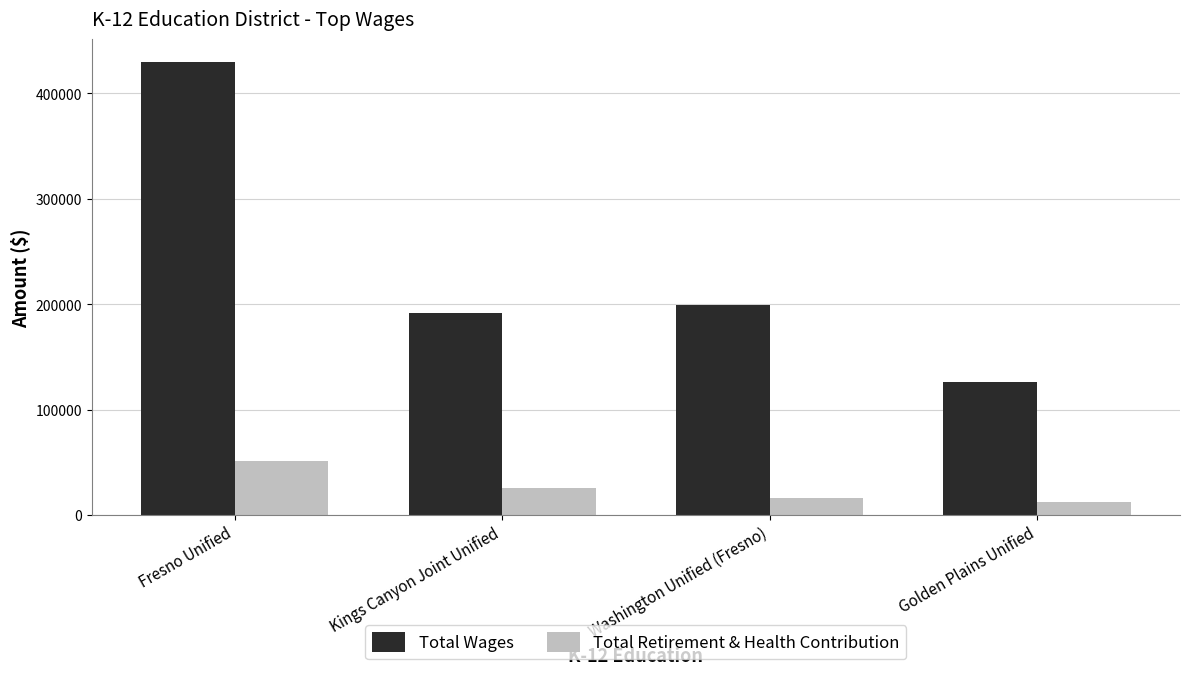

Which category has the highest value in the Total Wages series?

Fresno Unified